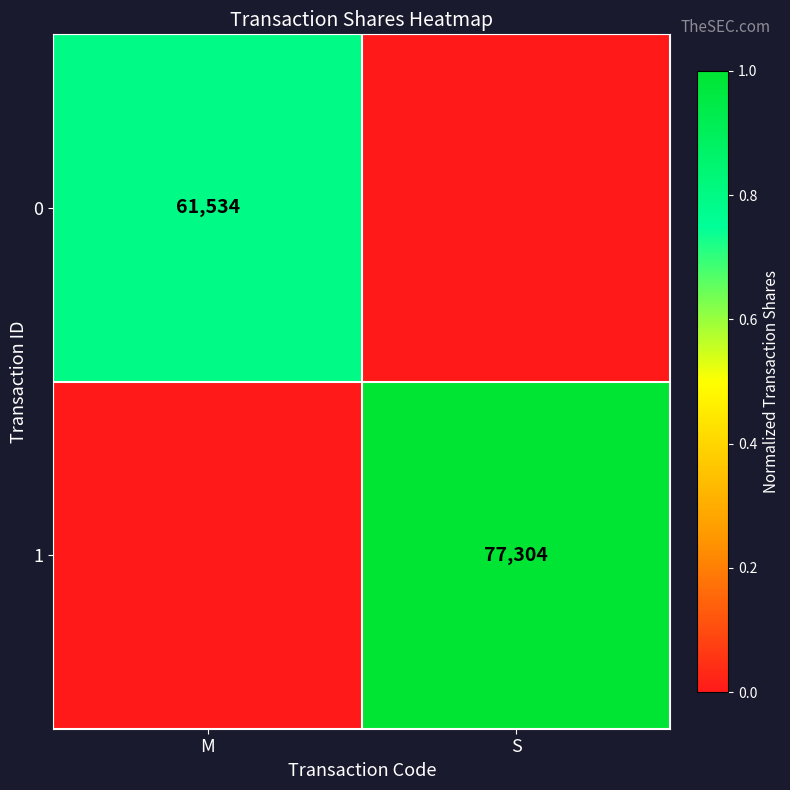

Is it true that 1 equals 77304 at S?

True